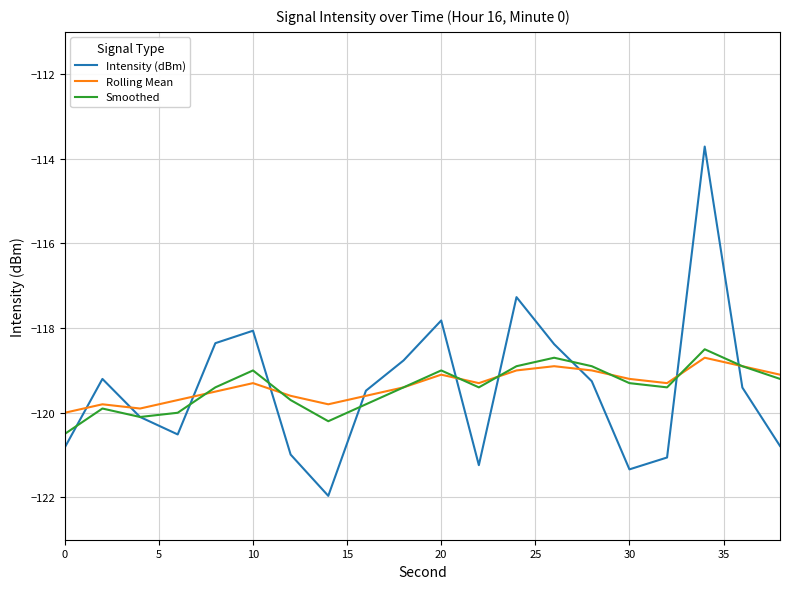

What are all the series names shown in the legend?

Intensity (dBm), Rolling Mean, Smoothed